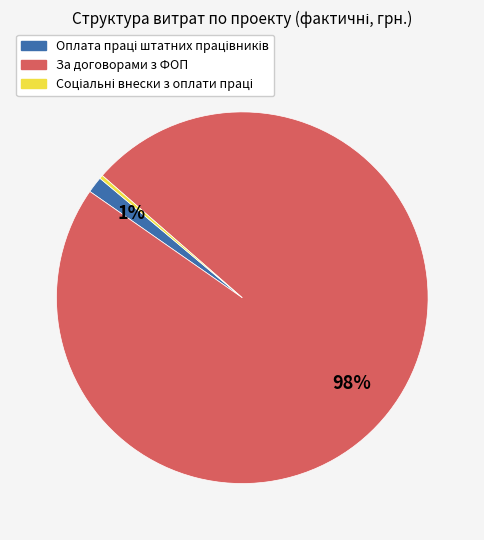

Is there a majority slice in this chart?

Yes